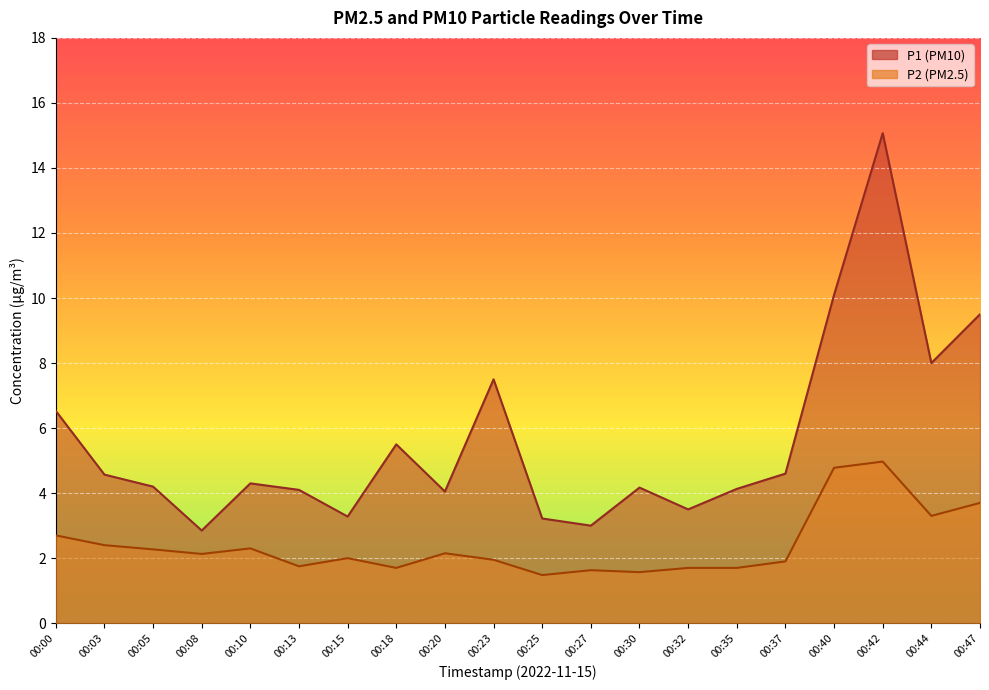

Is it true that P1 equals 1.7 at 00:37?

False